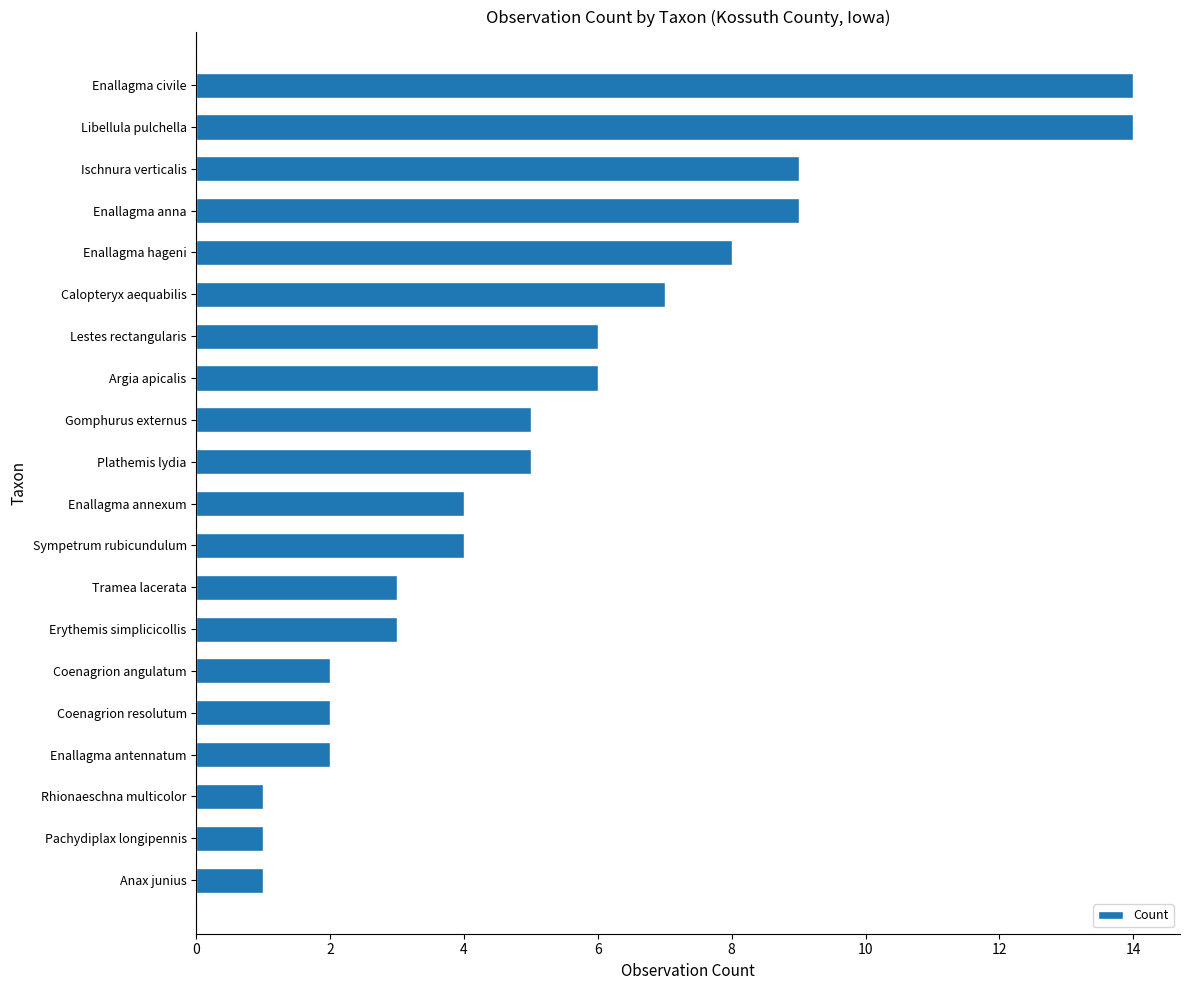

What is the average value?

5